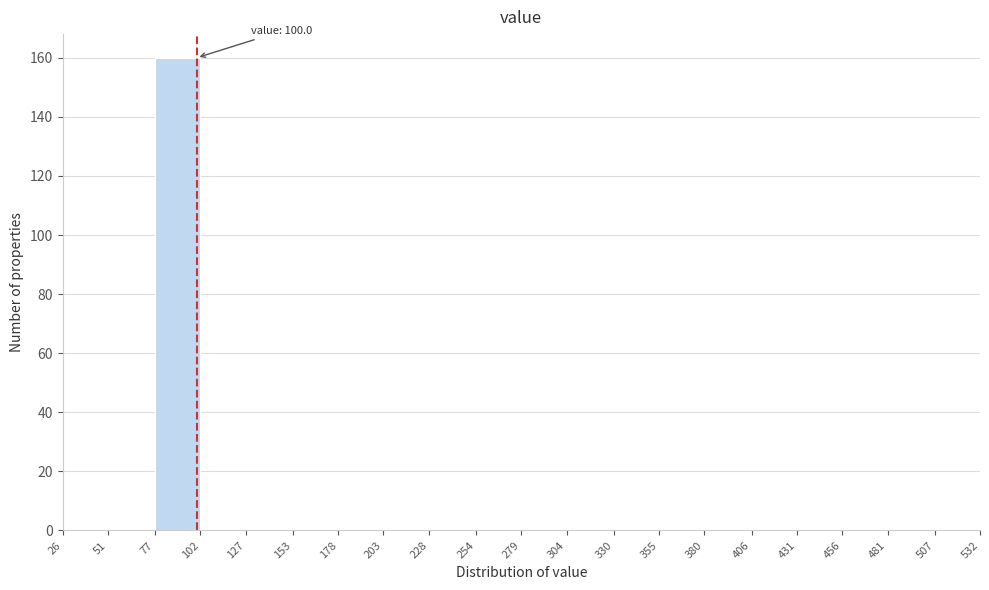

Over which range of the x-axis is the bar tallest?

77 to 102